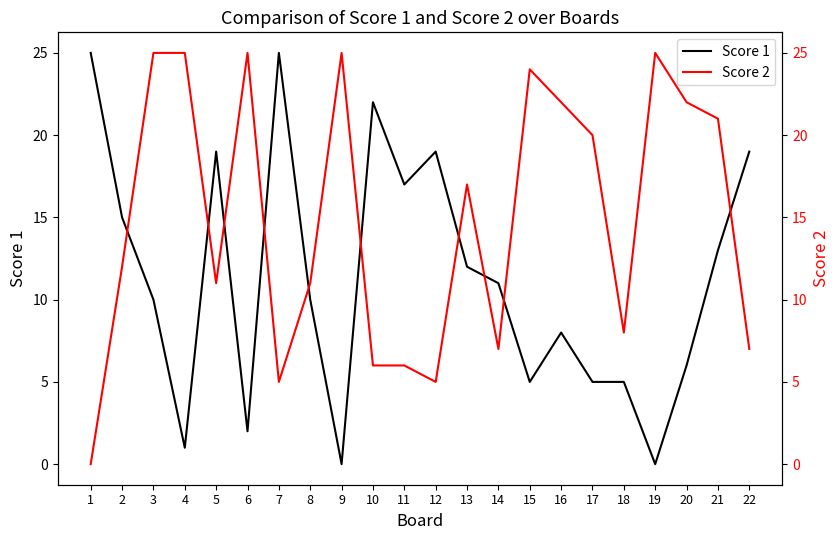

What is the spread (max minus min) of values at 12?

14